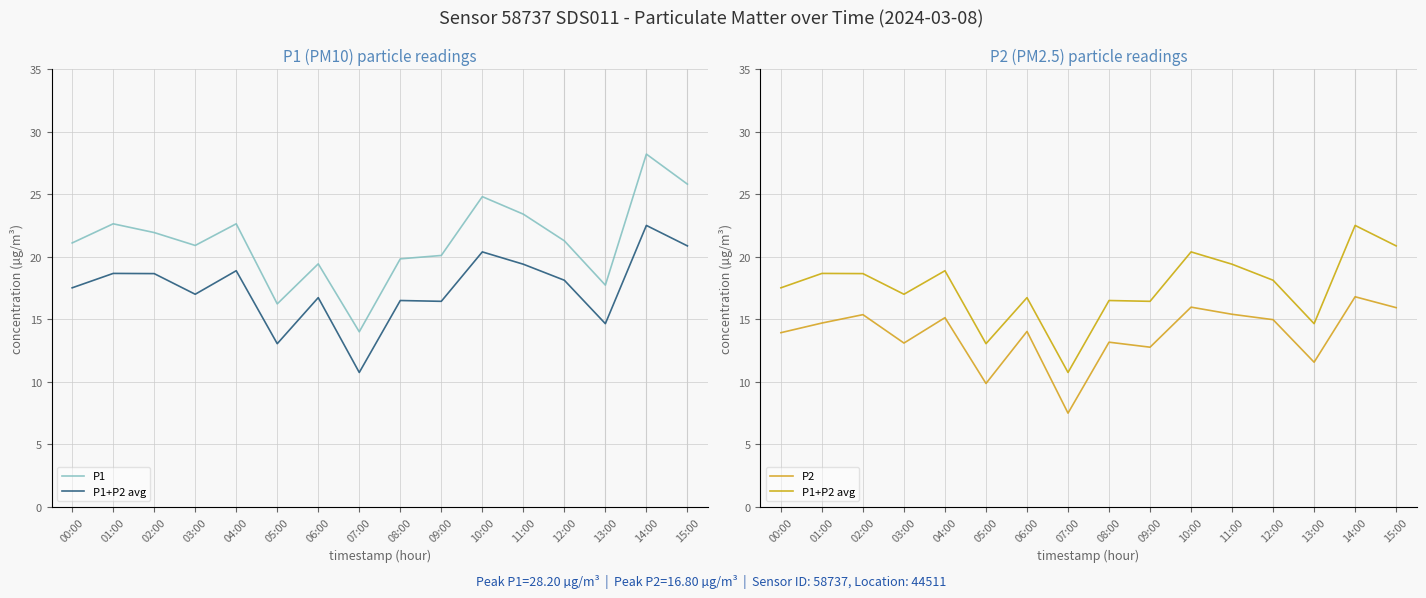

At which category does the chart reach its minimum across all series?

07:00